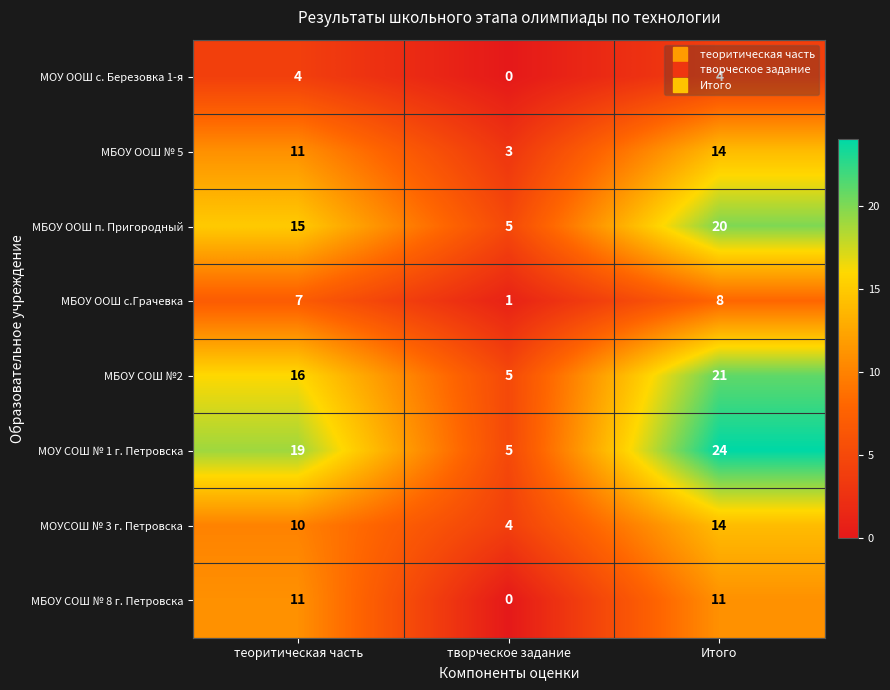

Count the number of data series in this chart.

8